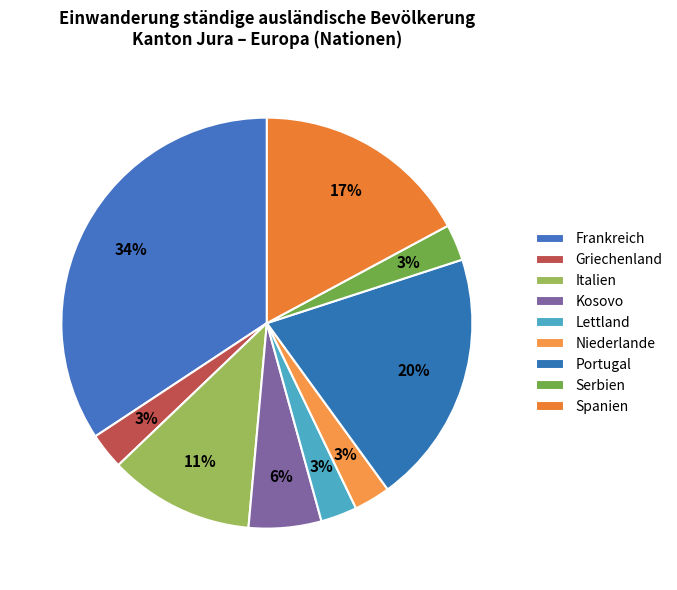

How many slices are in this pie chart?

9